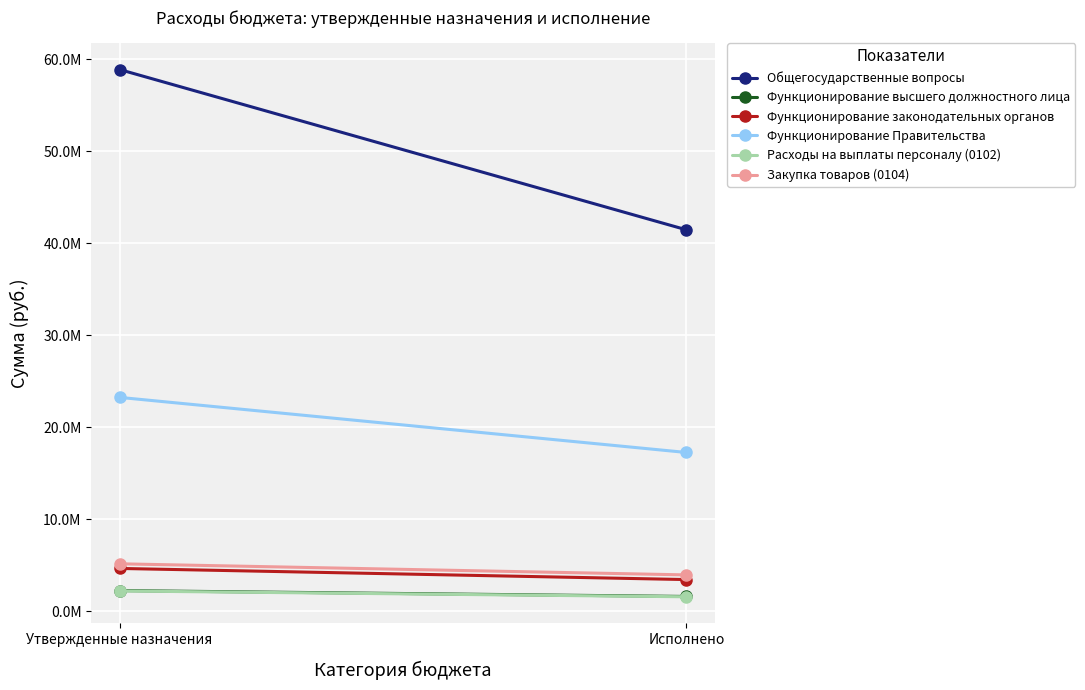

What is the difference between the highest and lowest values at Исполнено?

39868017.0